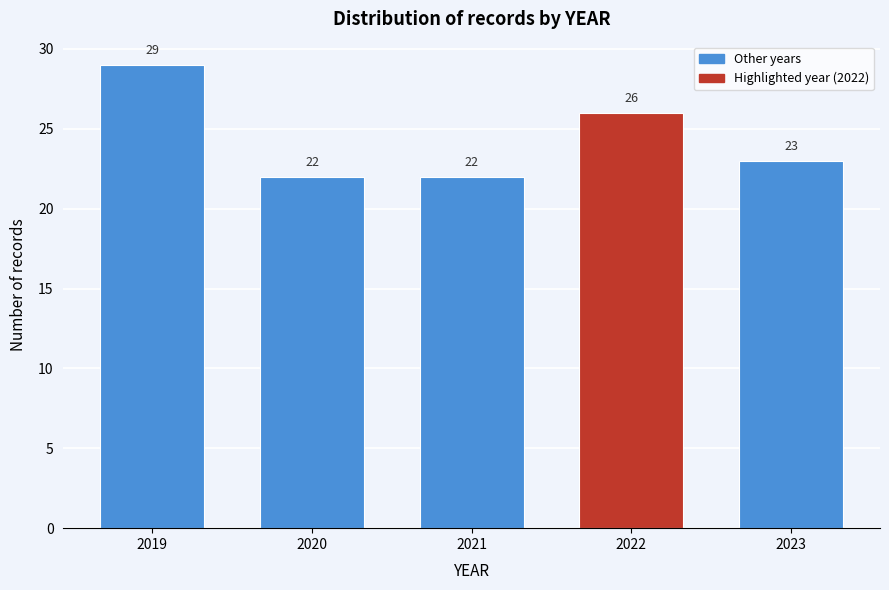

Reading left to right, list all the values displayed in this chart.

2019=29	2020=22	2021=22	2022=26	2023=23